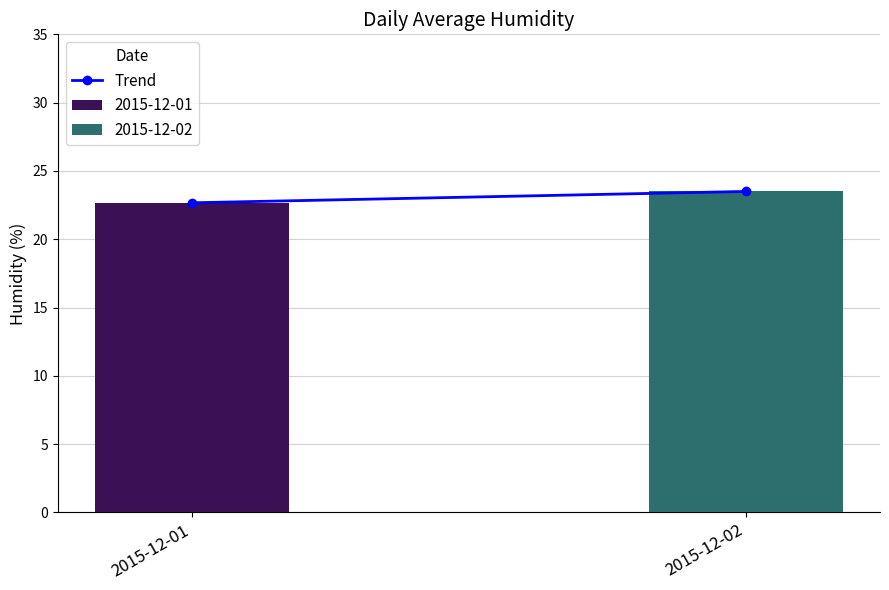

What is the sum of all values?

46.2